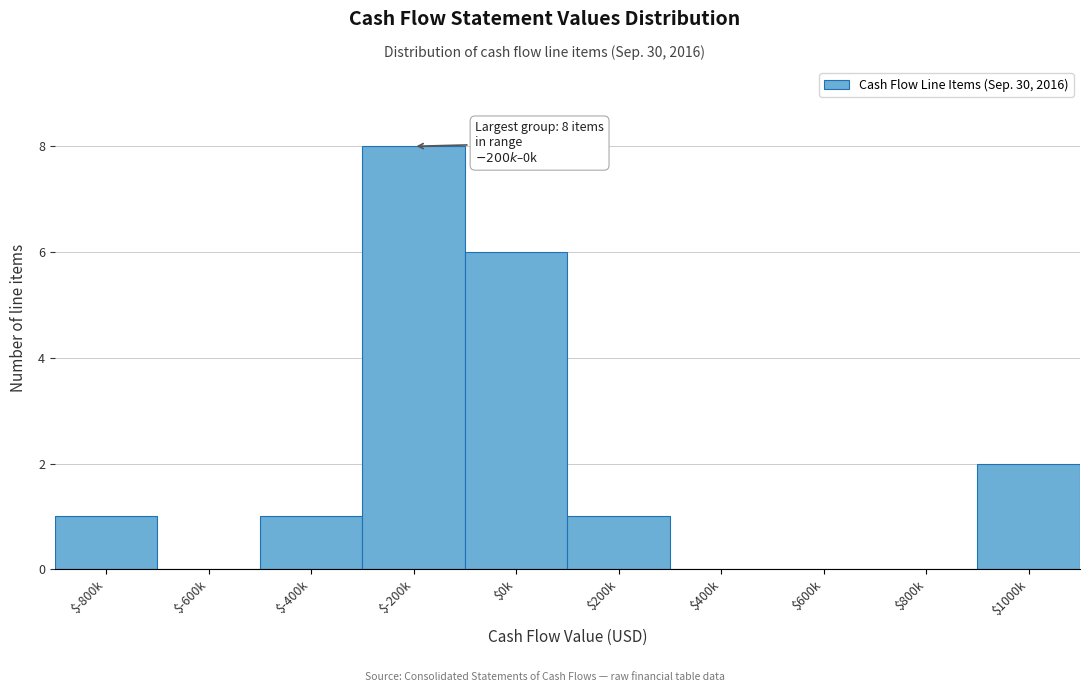

The value at $200k is 1. True or false?

True